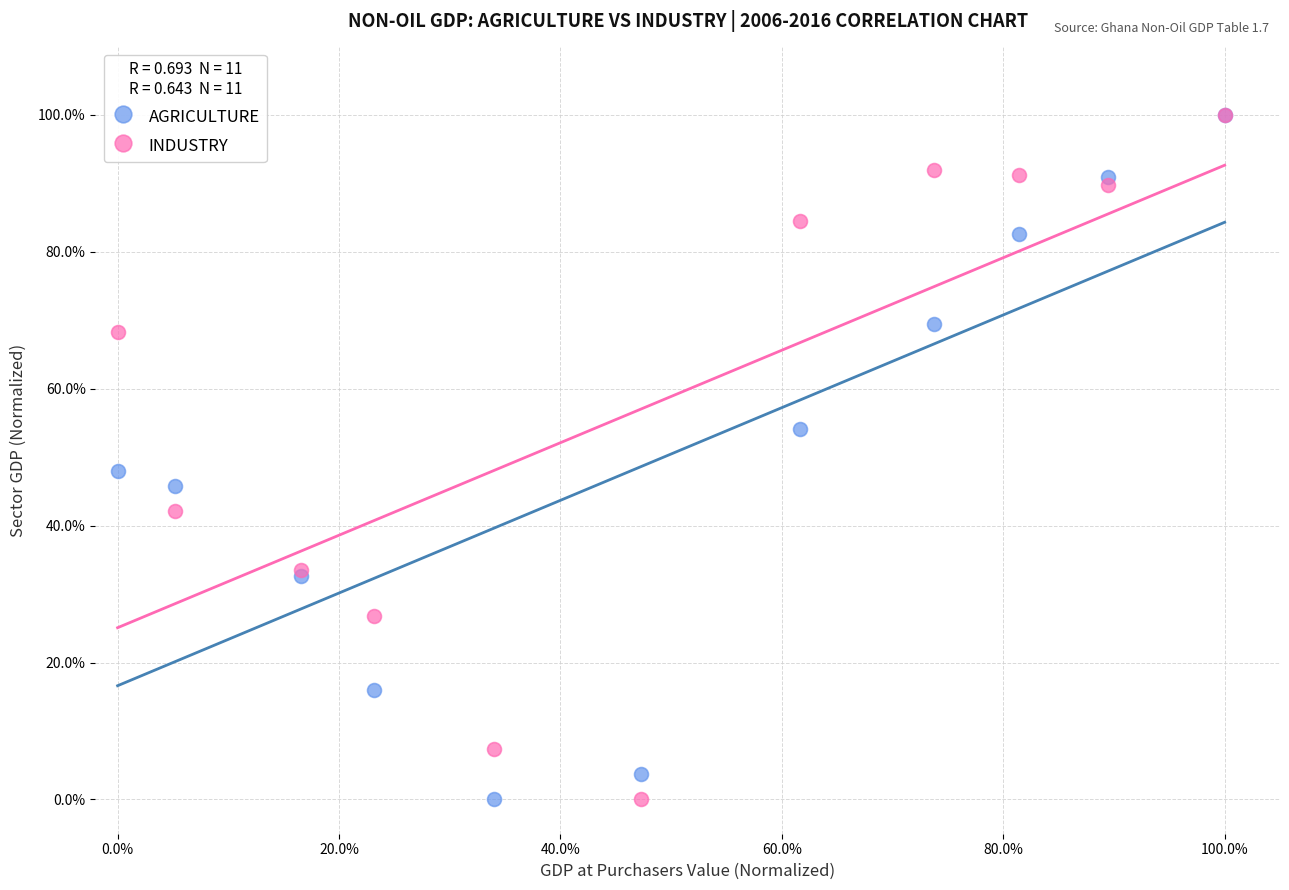

What are all the series names shown in the legend?

AGRICULTURE, INDUSTRY